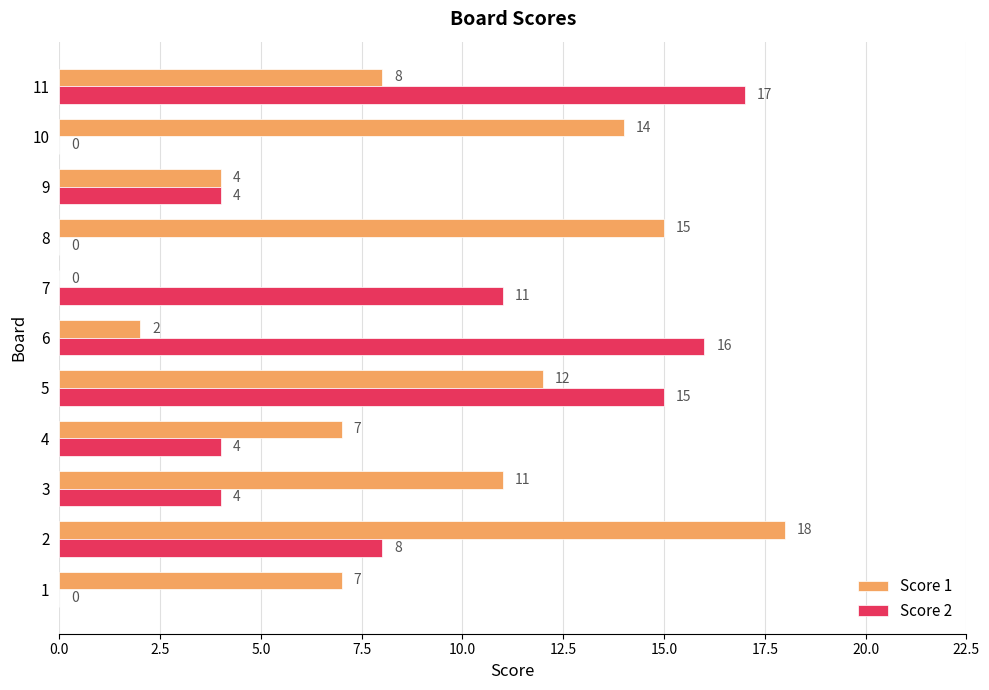

Is it true that Score 1 equals 18 at 2?

True